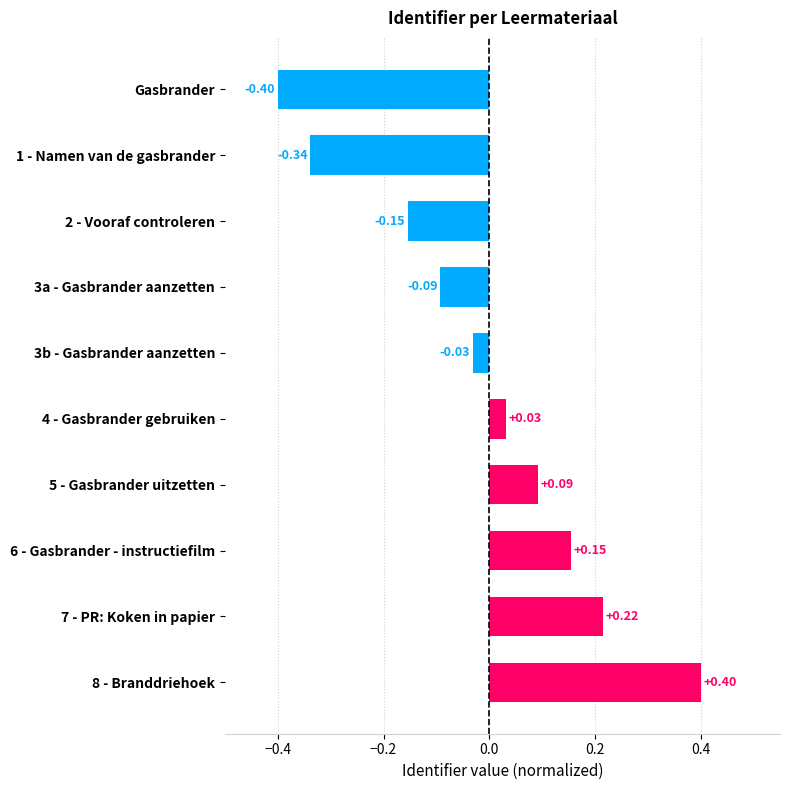

What is the difference between the maximum and minimum values?

0.8